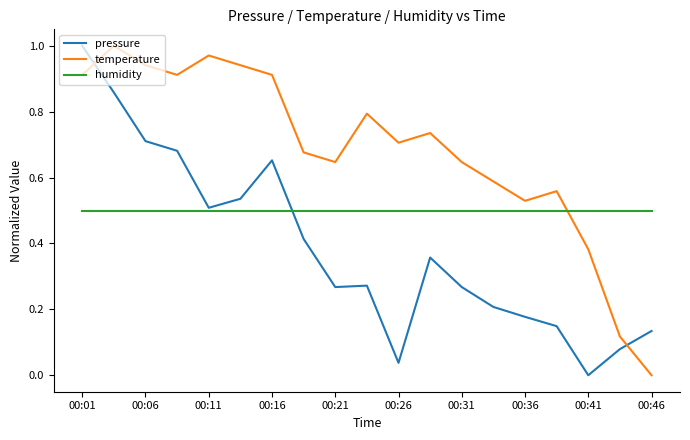

How many lines are shown in the chart?

3